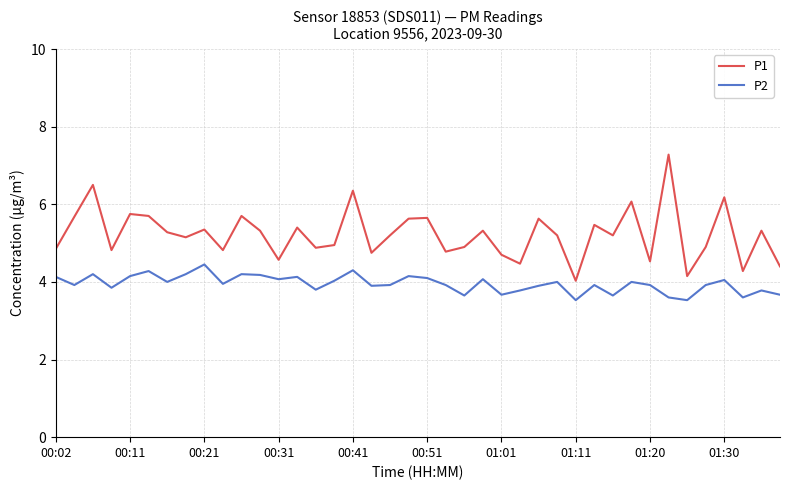

Rank the series by their maximum value, from lowest to highest.

P2, P1